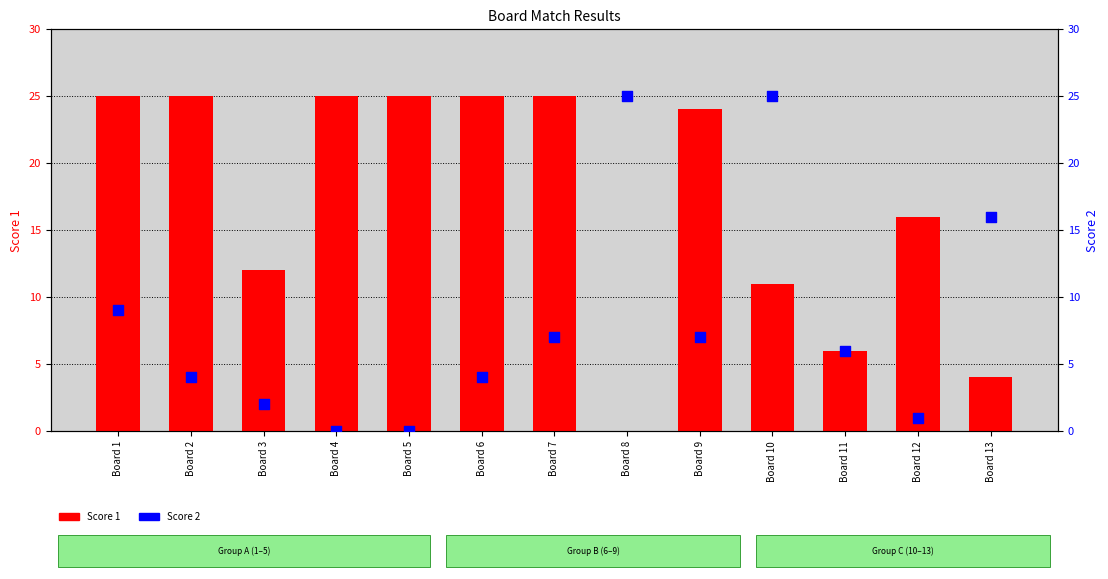

Which series reaches the minimum Y coordinate?

Score 1